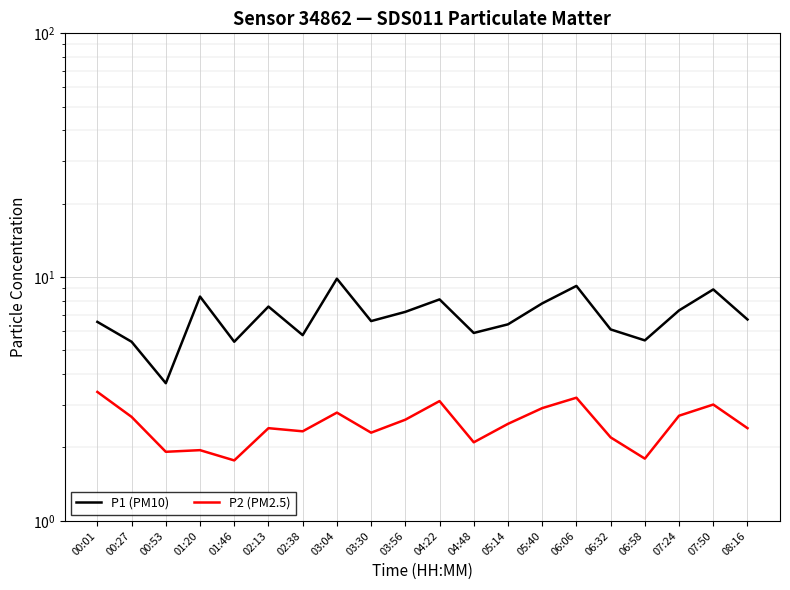

At which category is the sum across all series the highest?

03:04